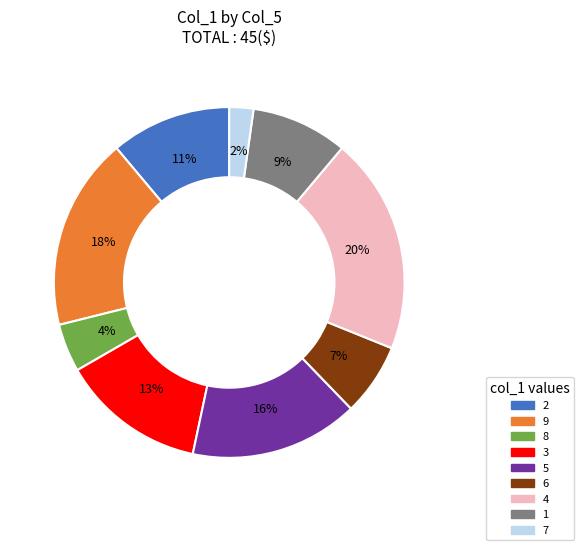

Between 9 and 2, which is larger?

9